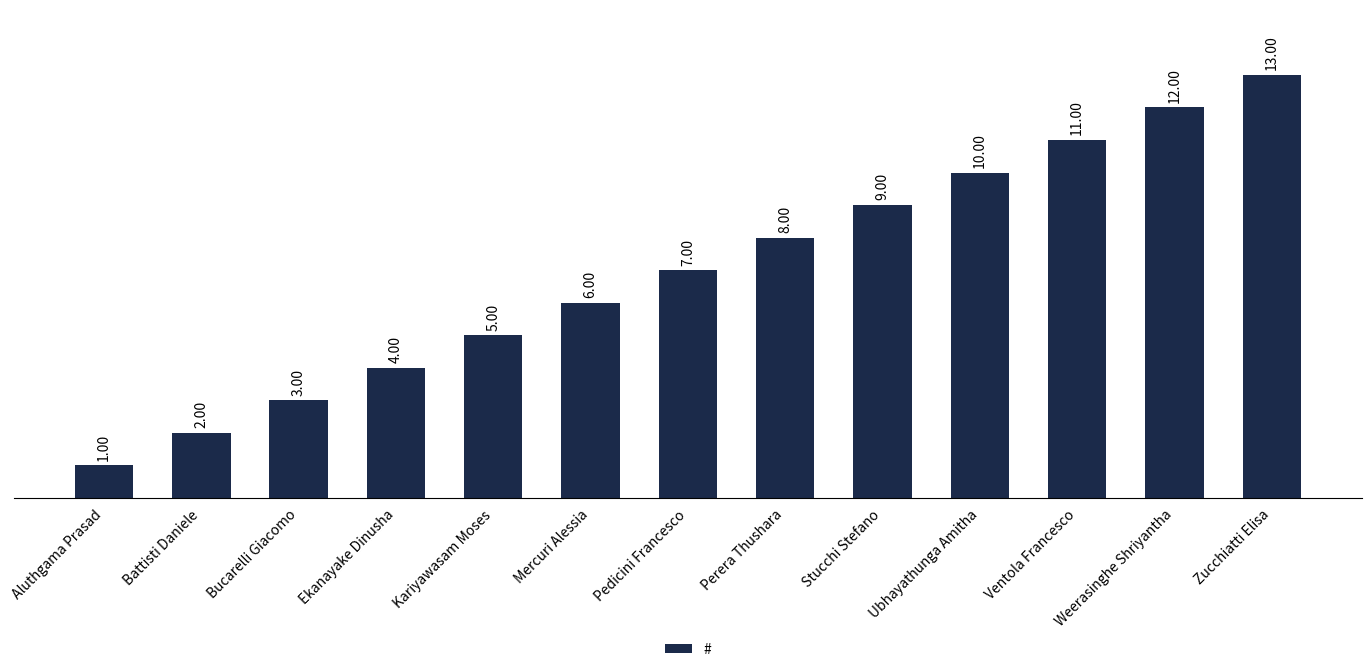

How many data points does each series have?

13